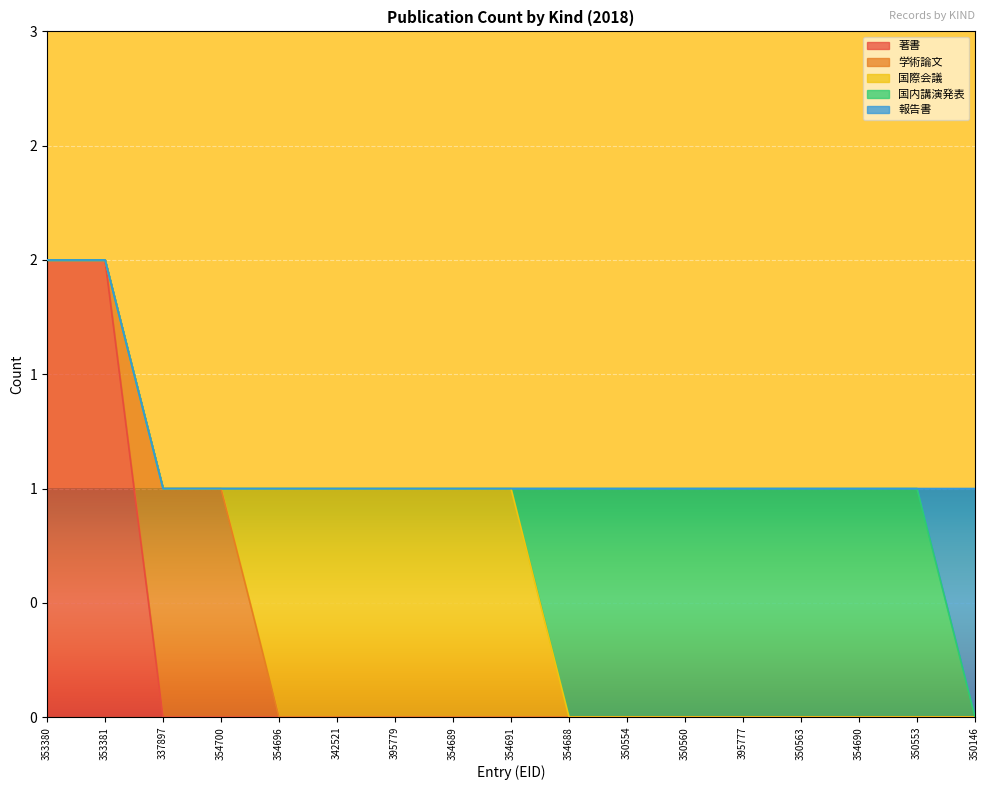

What are all the series names shown in the legend?

著書, 学術論文, 国際会議, 国内講演発表, 報告書